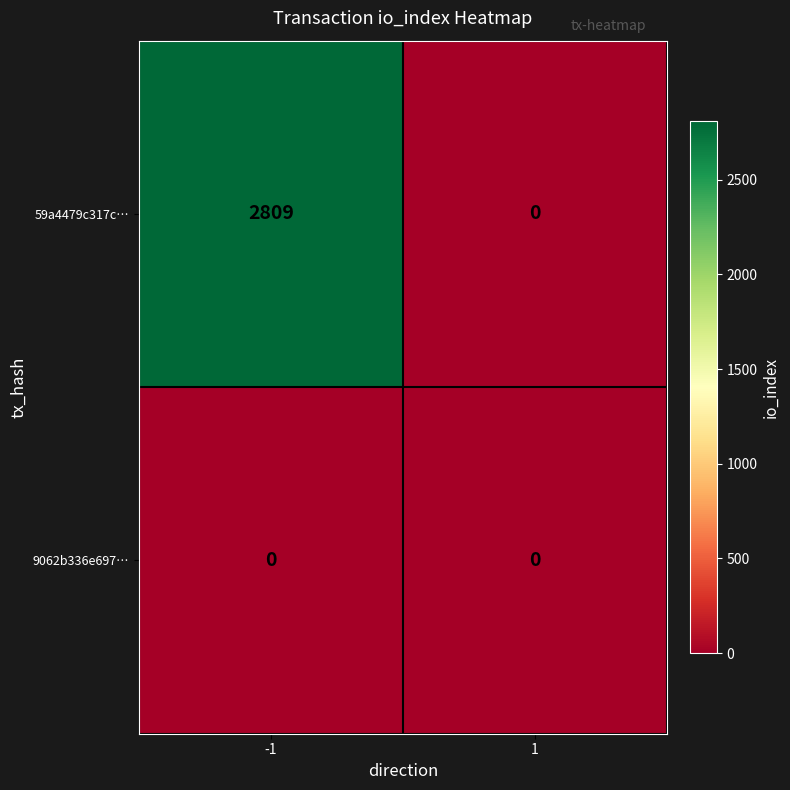

How many distinct data groups are displayed?

2